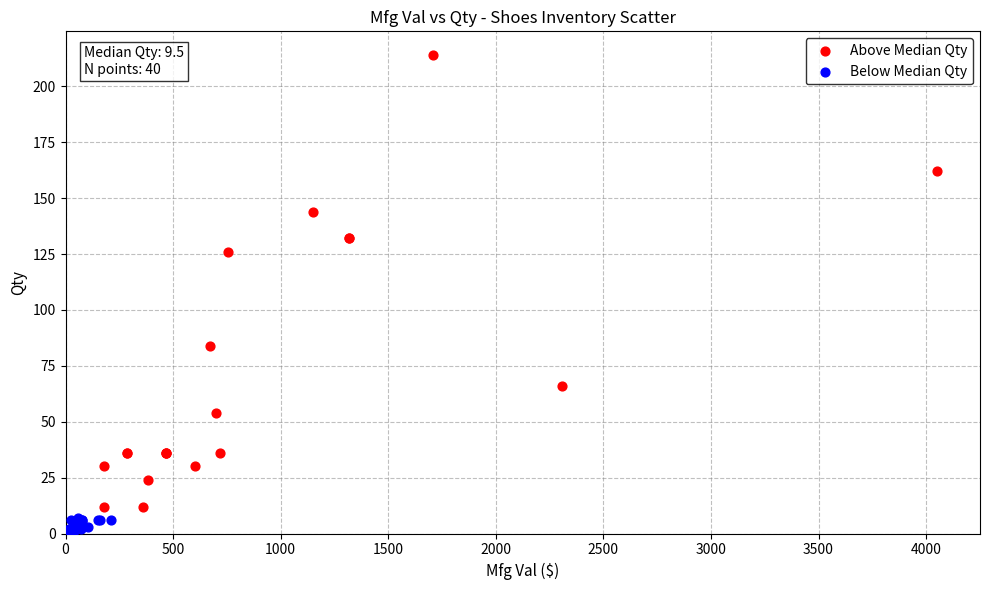

Which series reaches the minimum Y coordinate?

Below Median Qty